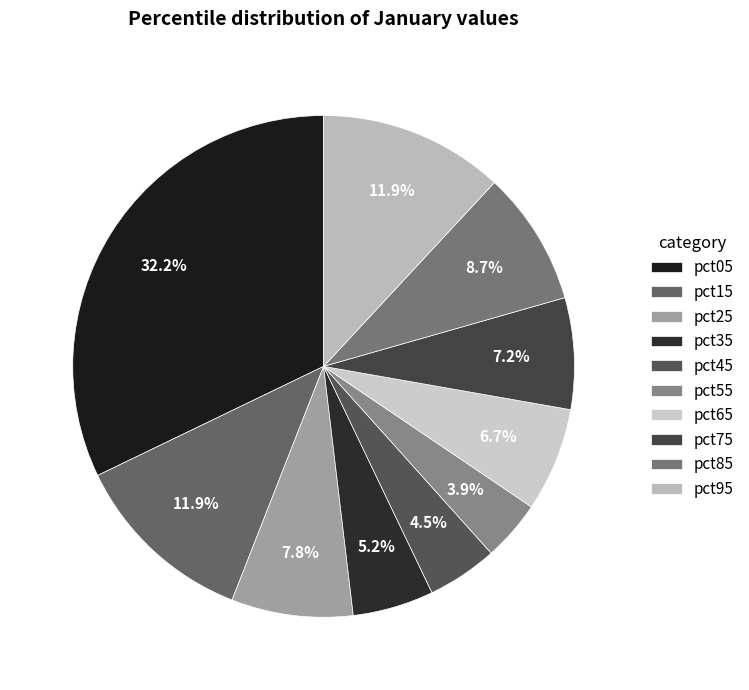

Is it true that pct85 is 2% of the pie?

False